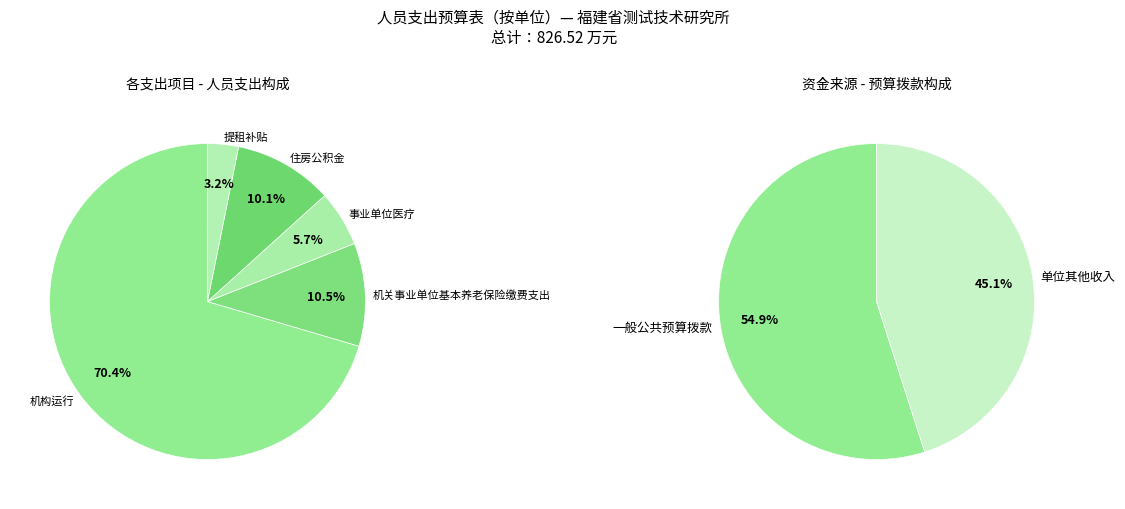

Count the number of slices in the pie.

5